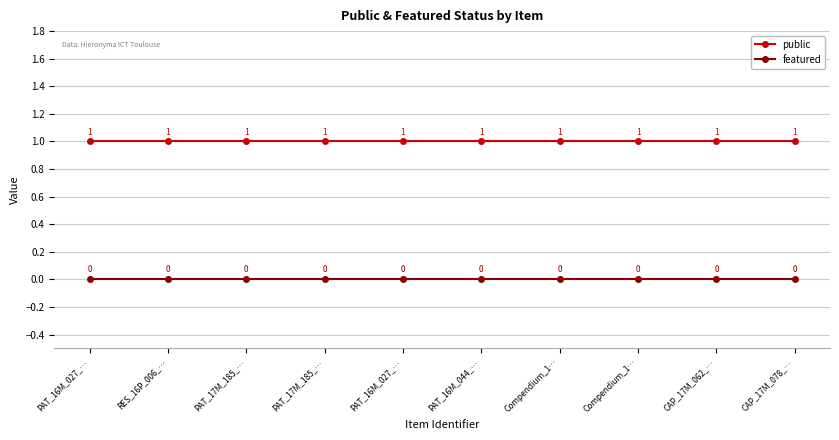

How many lines are shown in the chart?

2